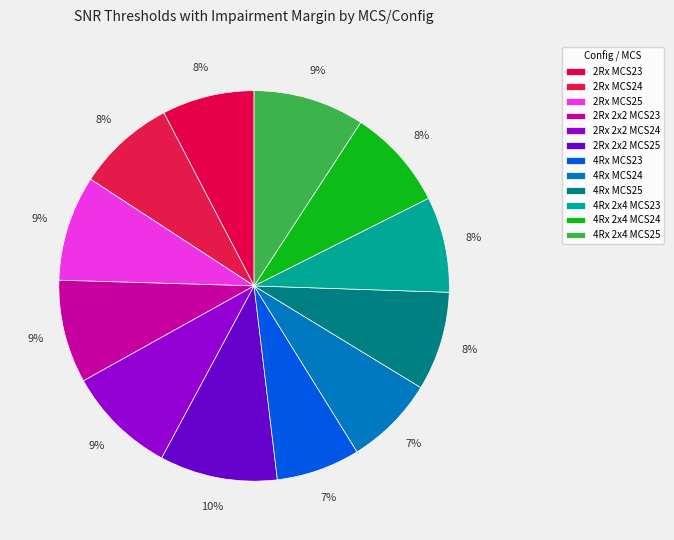

To the nearest percent, what is the difference between the largest and smallest slice percentages?

3%